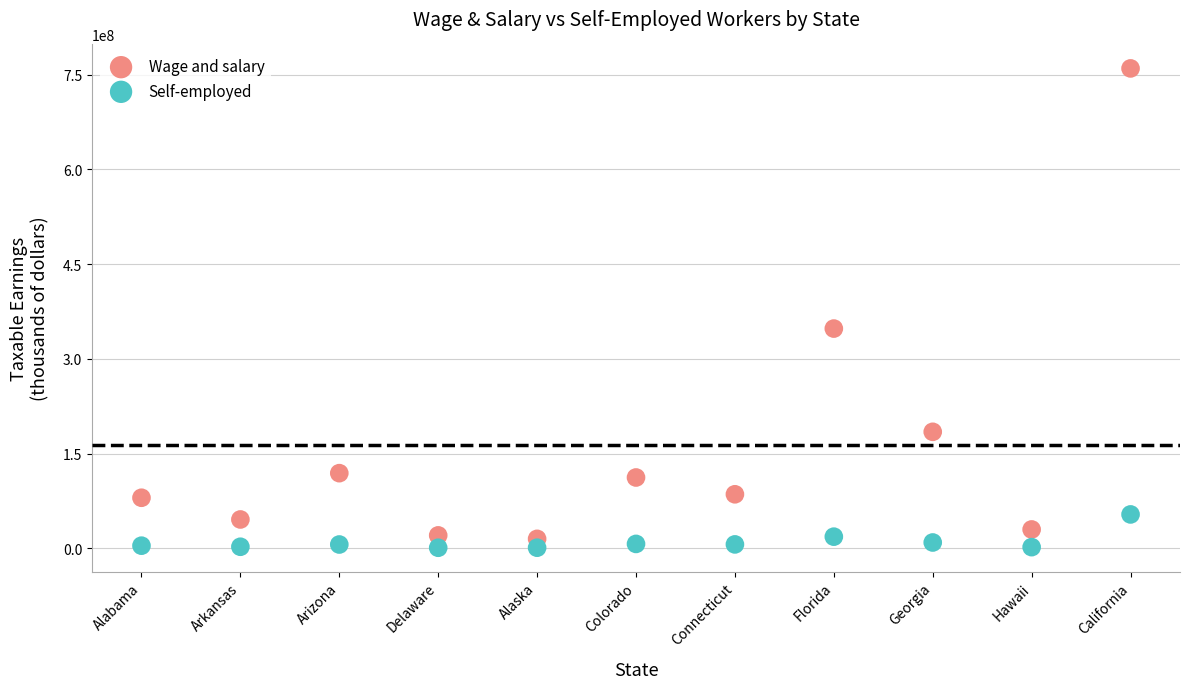

Which series has the largest Y range (max minus min)?

Wage and salary